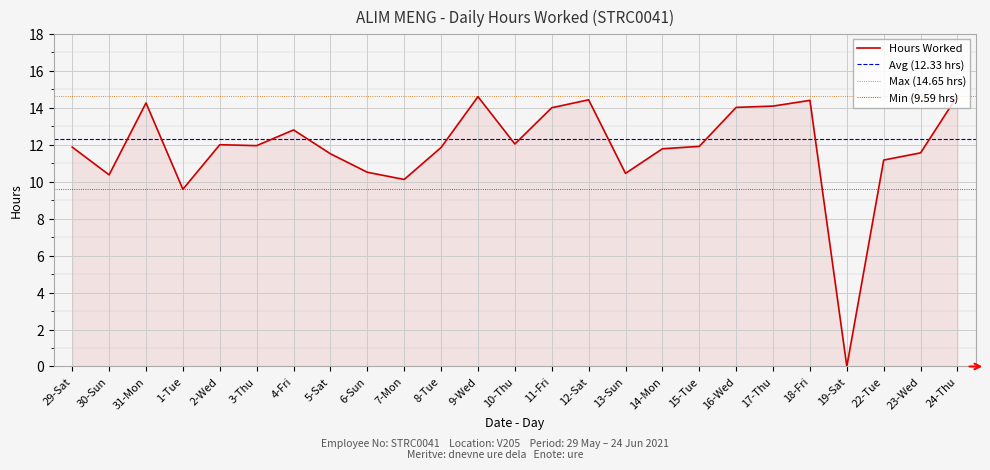

The value at 19-Sat is -7.3. True or false?

False